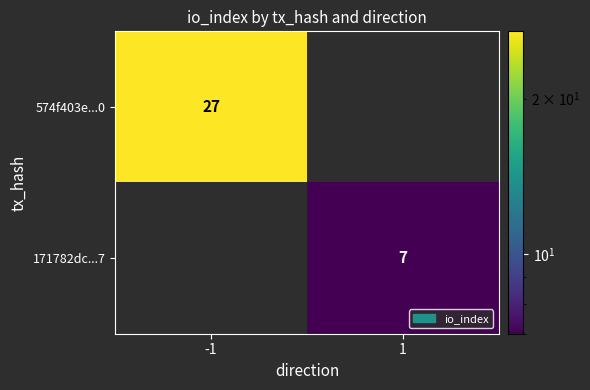

True or false: 171782dc...7 has a value of 7 at 1.

True